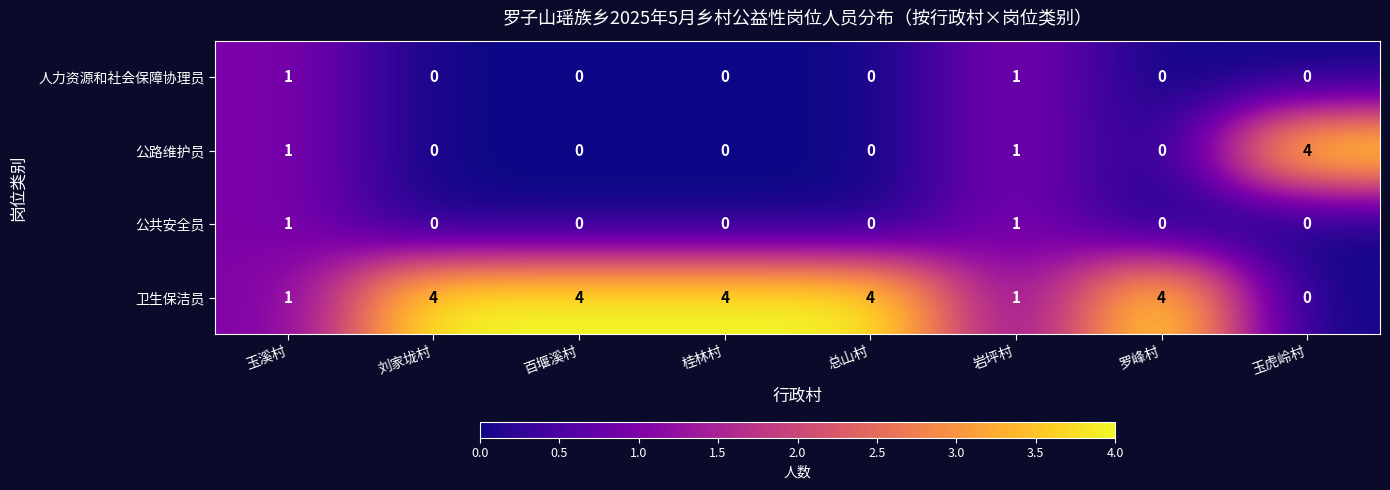

How many 公路维护员 values are between 0 and 1?

7